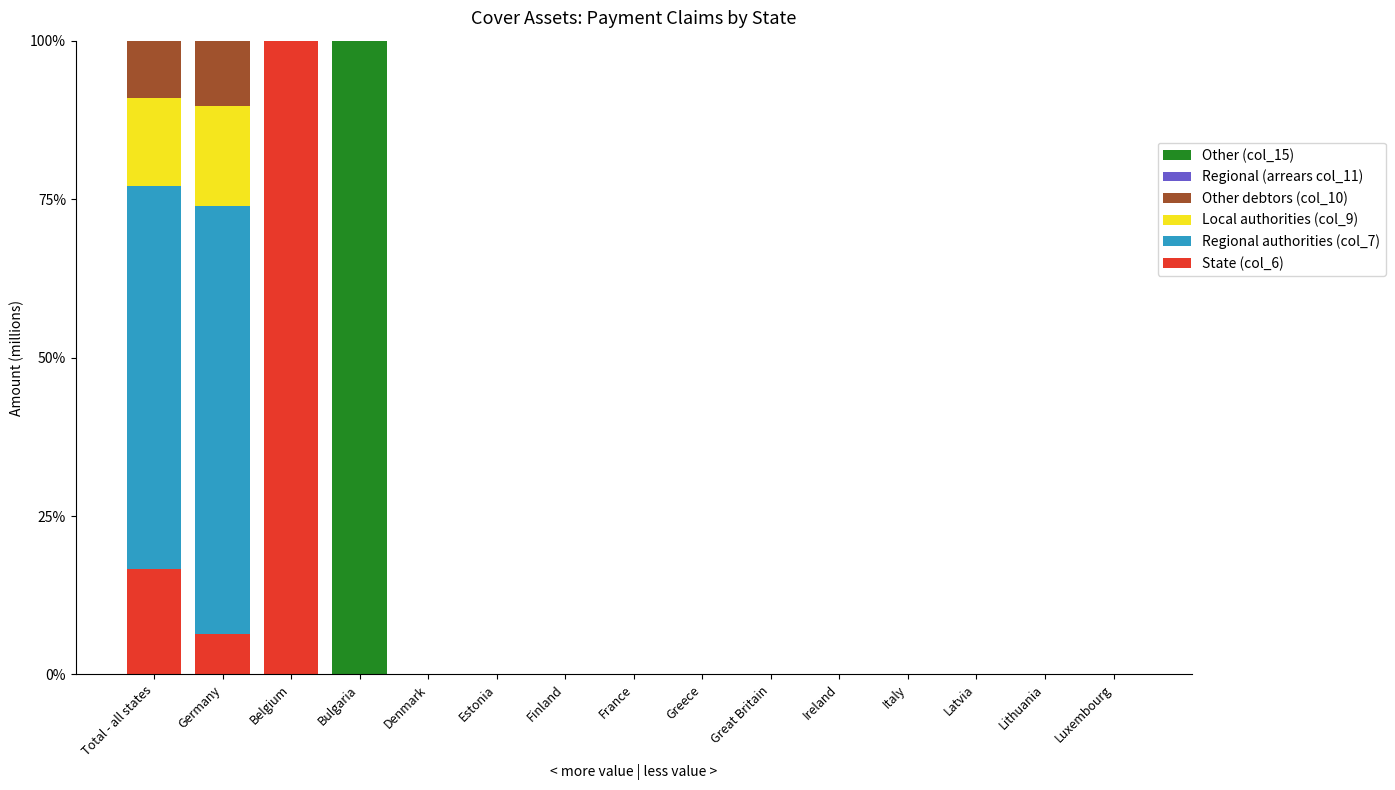

How many data points does each series have?

15